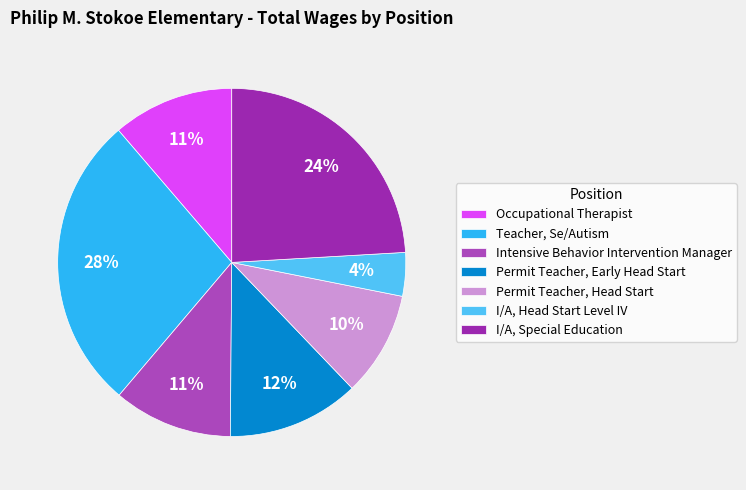

To the nearest percent, what is the difference between the Occupational Therapist and I/A, Head Start Level IV slice percentages?

7%